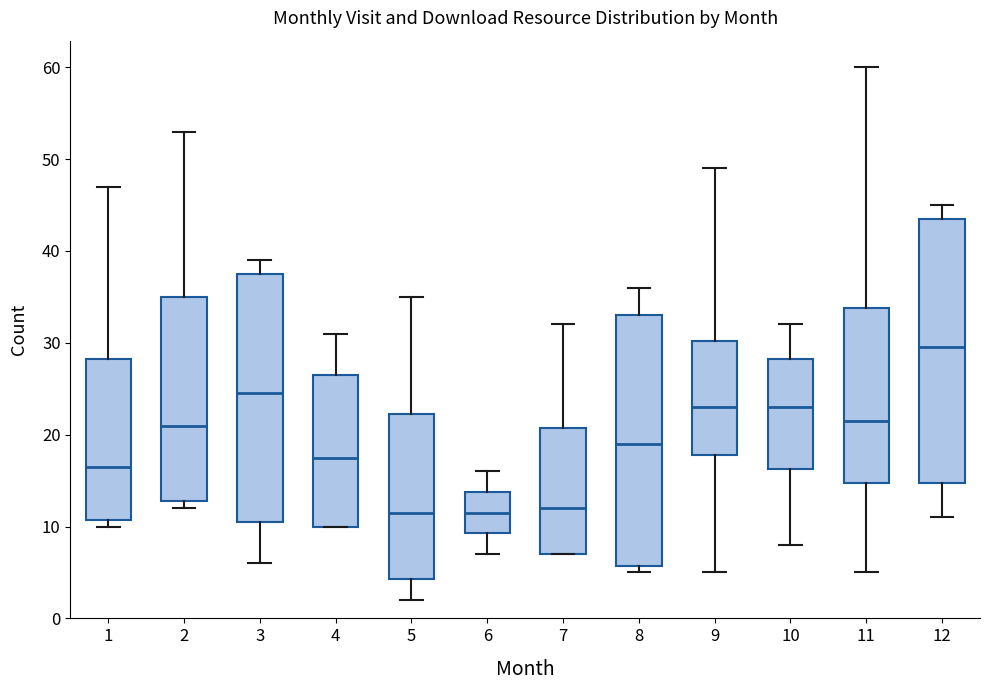

Where does the upper whisker of the box at x = 2 end on the y-axis? The values are not printed on the chart, so give them approximately, as read against the axis.

53